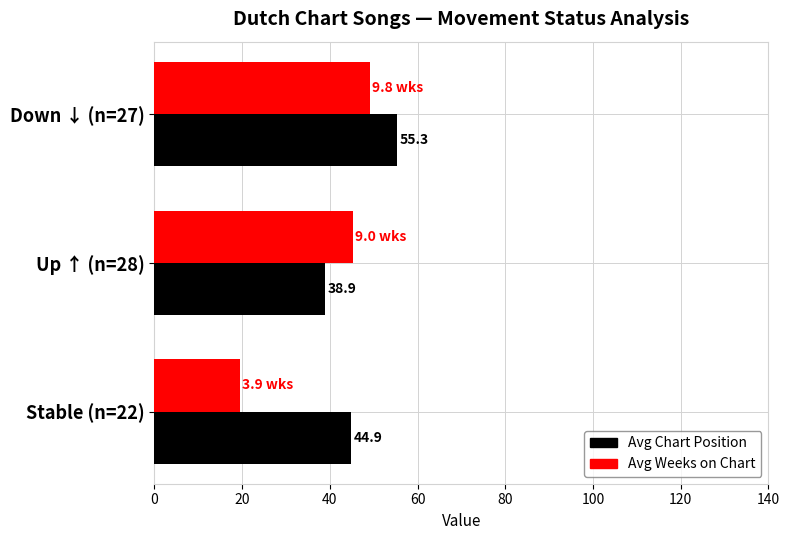

What is the spread (max minus min) of values at Down ↓ (n=27)?

6.2